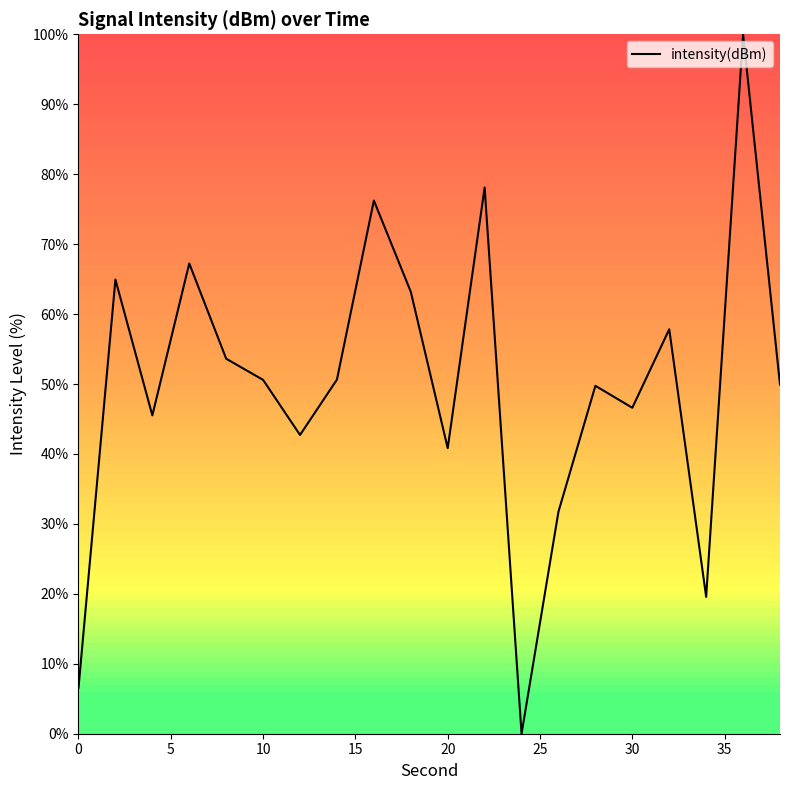

What is the greatest value displayed?

100.0